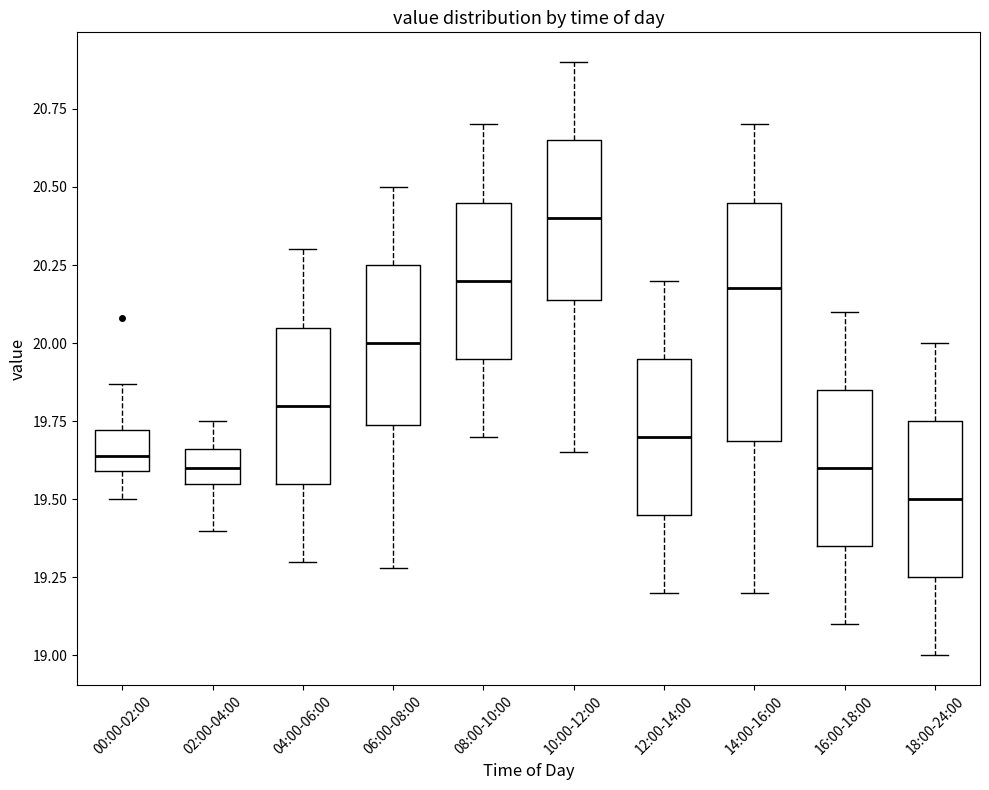

Which box is the tallest, from its lower edge to its upper edge?

14:00-16:00